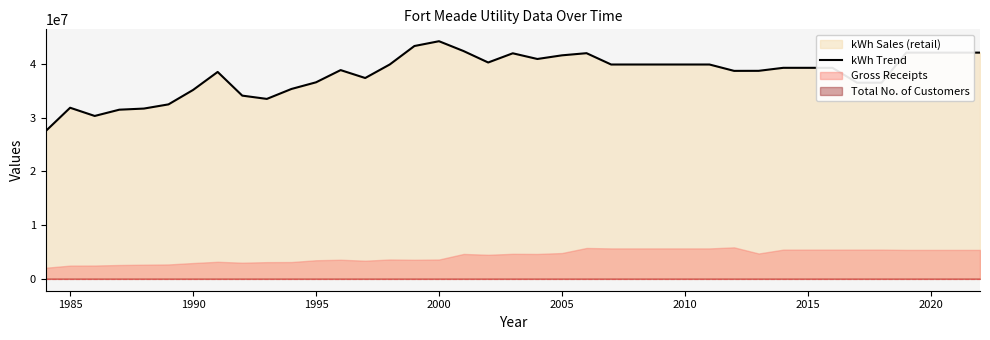

How many data points are above 39294919?

18